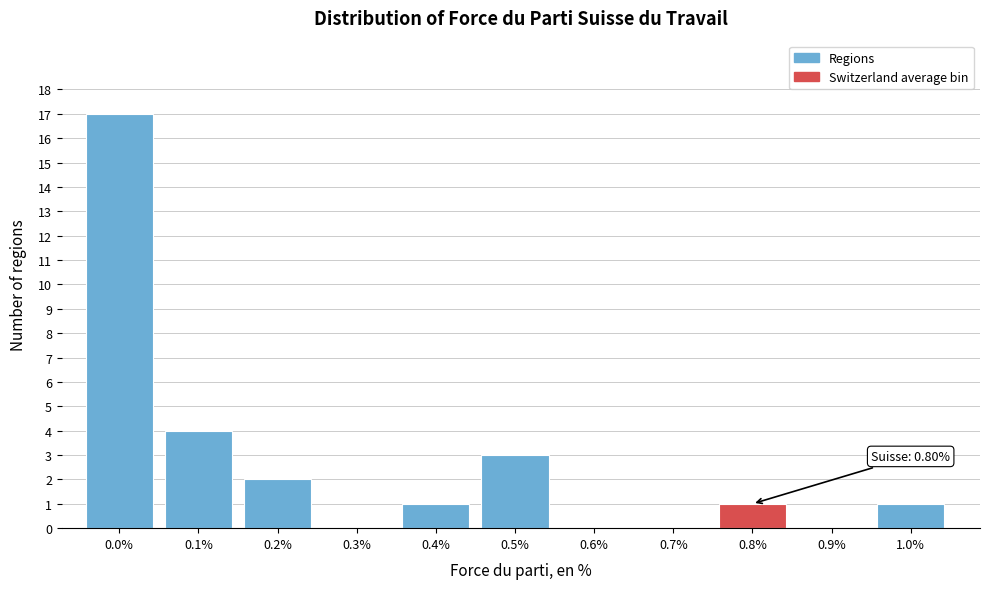

Reading left to right, list all the values displayed in this chart.

0.0%=17	0.1%=4	0.2%=2	0.3%=0	0.4%=1	0.5%=3	0.6%=0	0.7%=0	0.8%=1	0.9%=0	1.0%=1